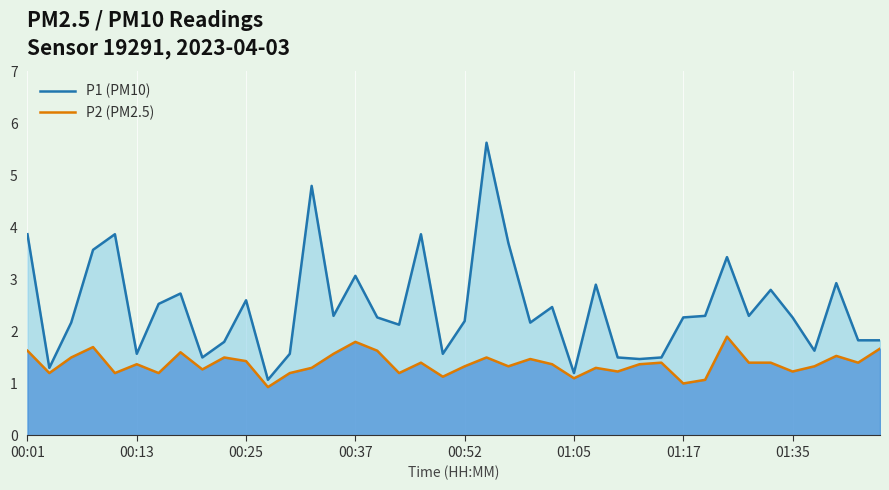

True or false: P2 (PM2.5) and P1 (PM10) intersect in this chart.

False